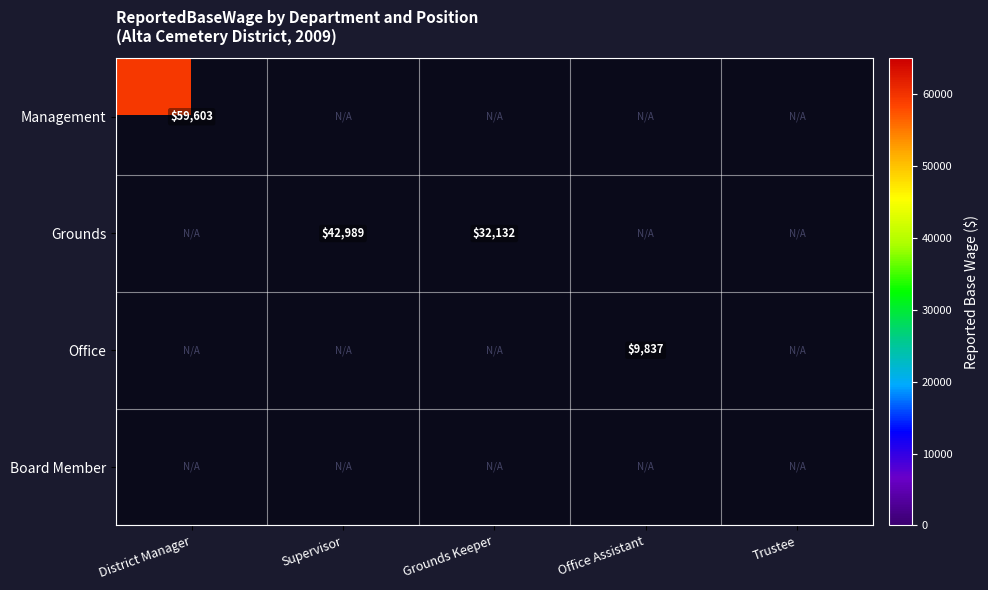

True or false: Office has a value of 9837 at Office Assistant.

True